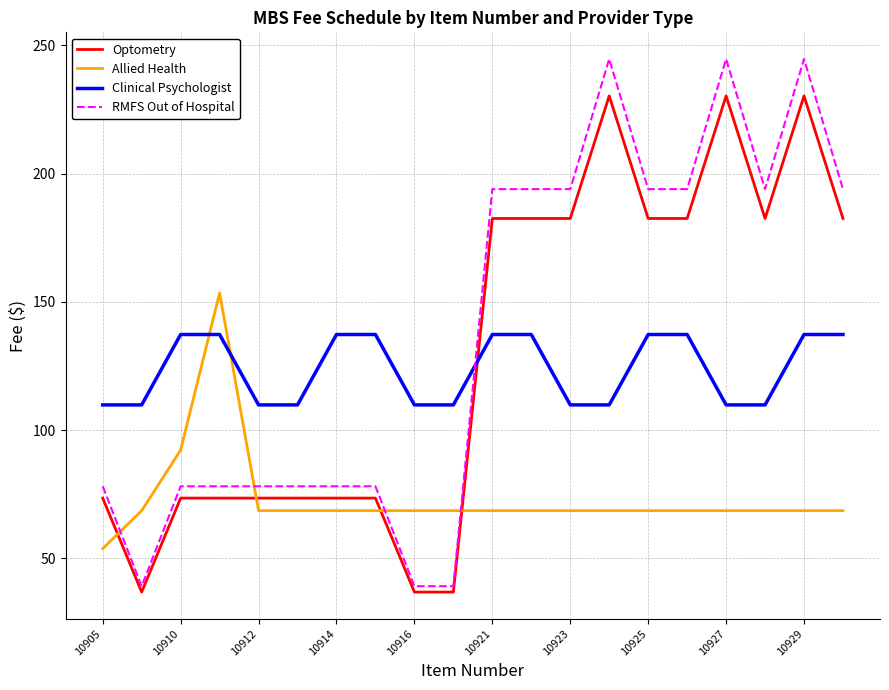

True or false: Optometry and Allied Health intersect in this chart.

True